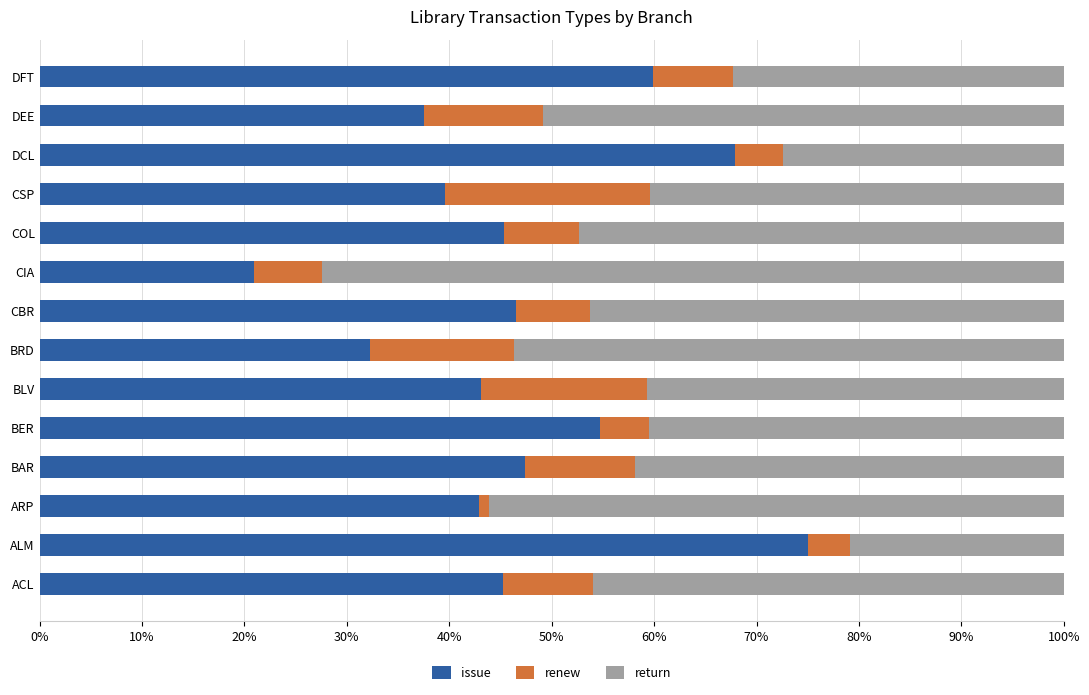

How many data points does each series have?

14